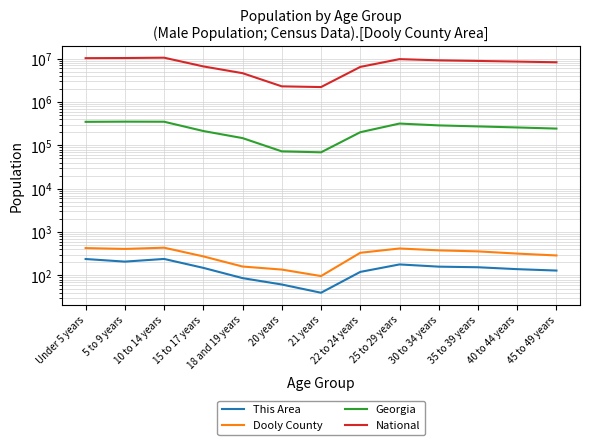

At how many categories does at least one series exceed 6392882?

10